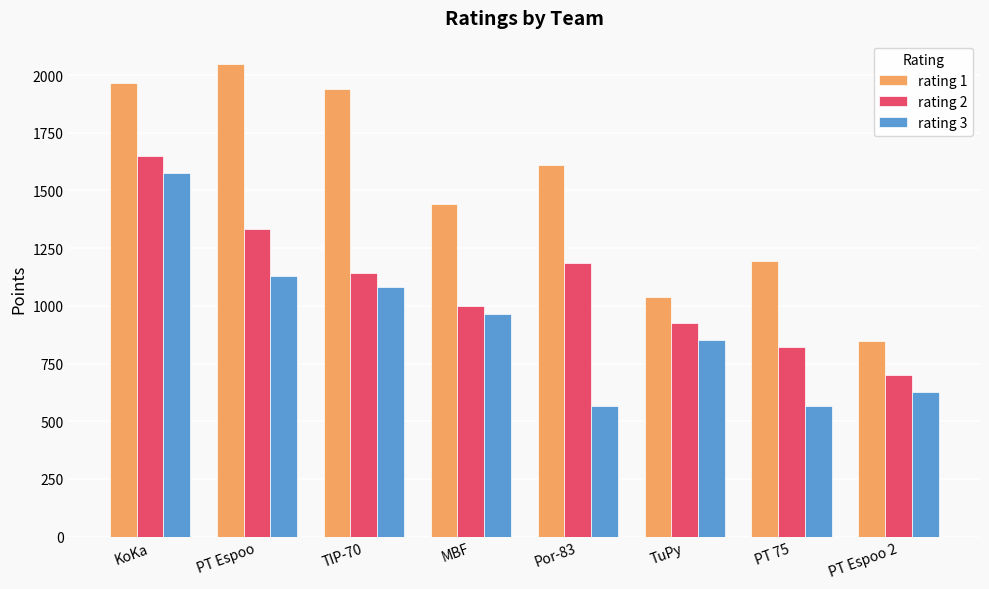

Rank the series by their average value, from lowest to highest.

rating 3, rating 2, rating 1